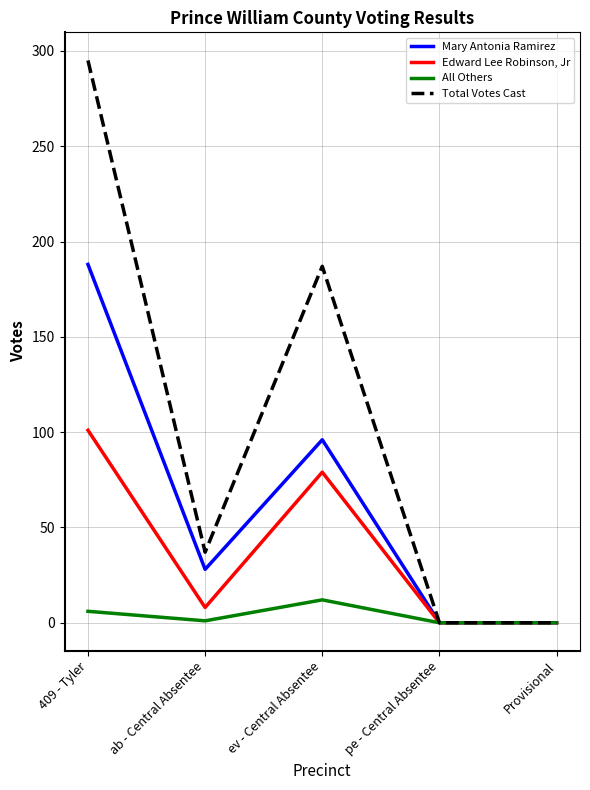

What is the difference between the highest and lowest values at ab - Central Absentee?

36